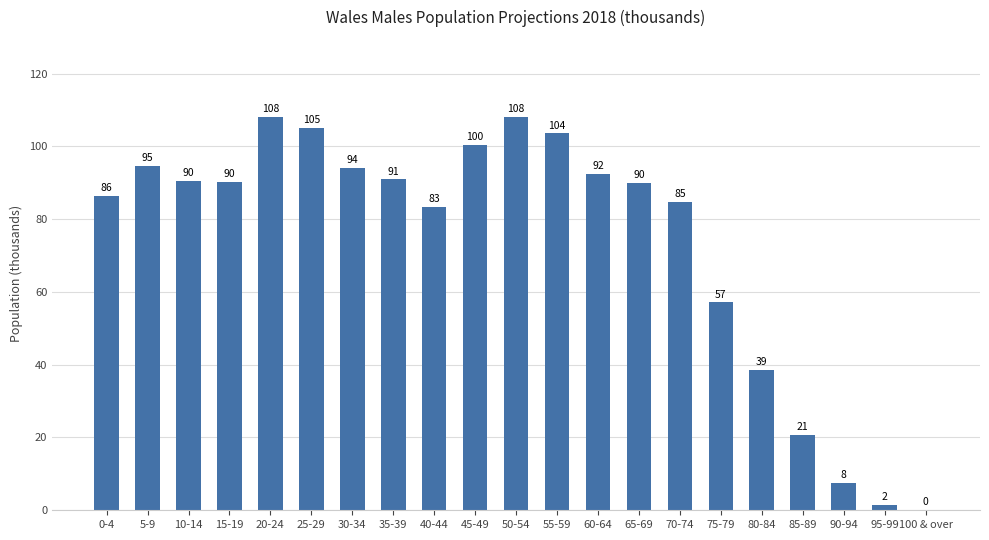

What is the ratio of the value at 55-59 to the value at 70-74?

1.2